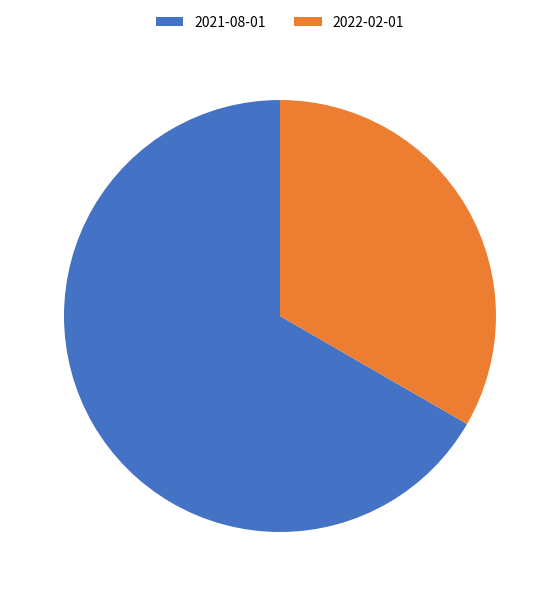

Which slice is the largest?

2021-08-01